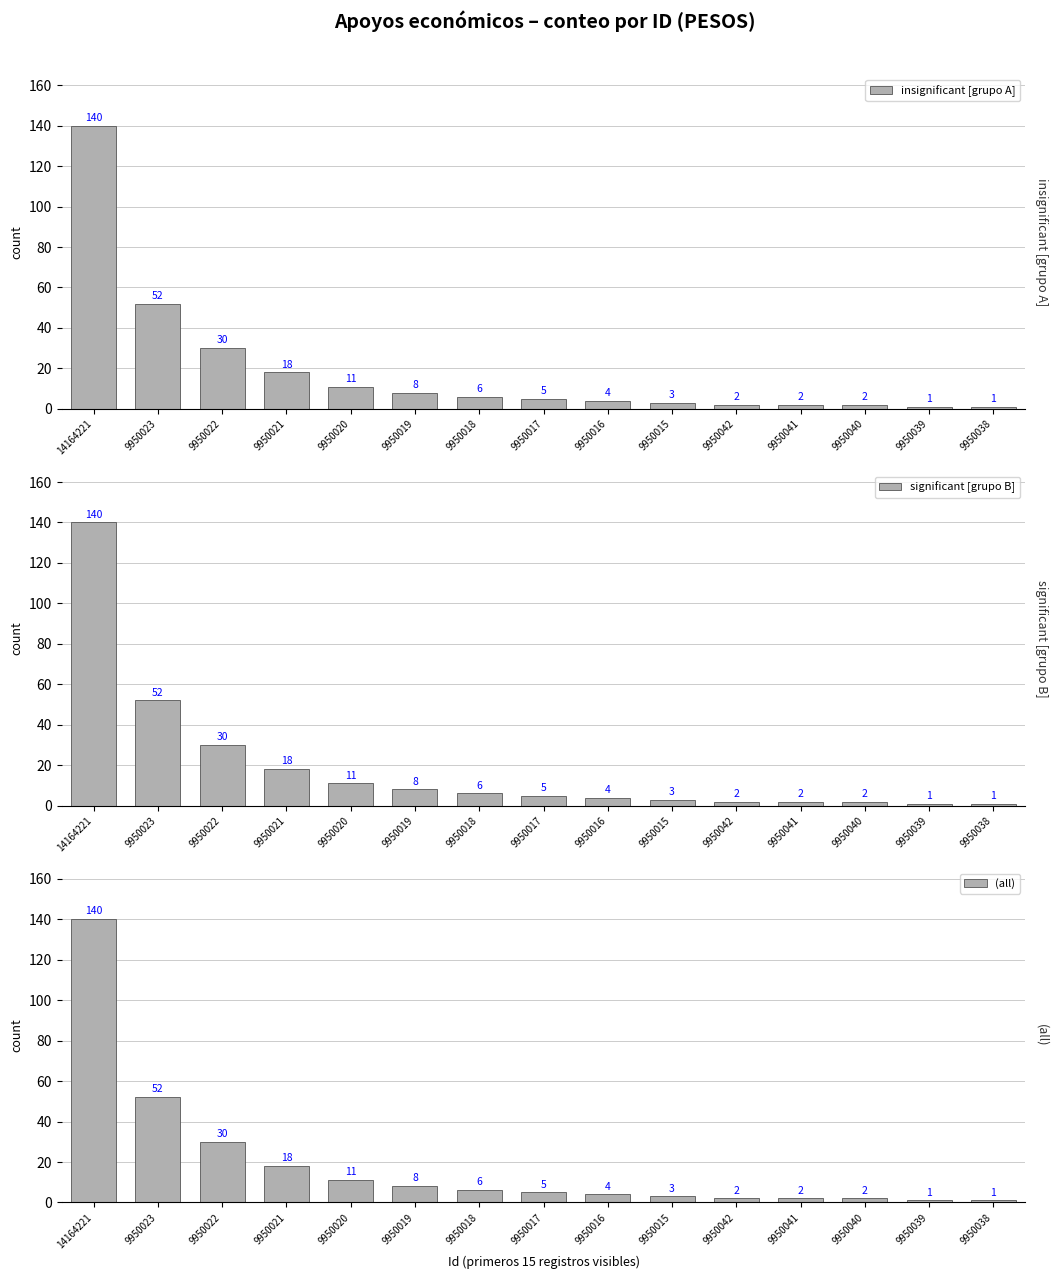

What is the difference between the insignificant [grupo A] values at 9950020 and 9950017?

6